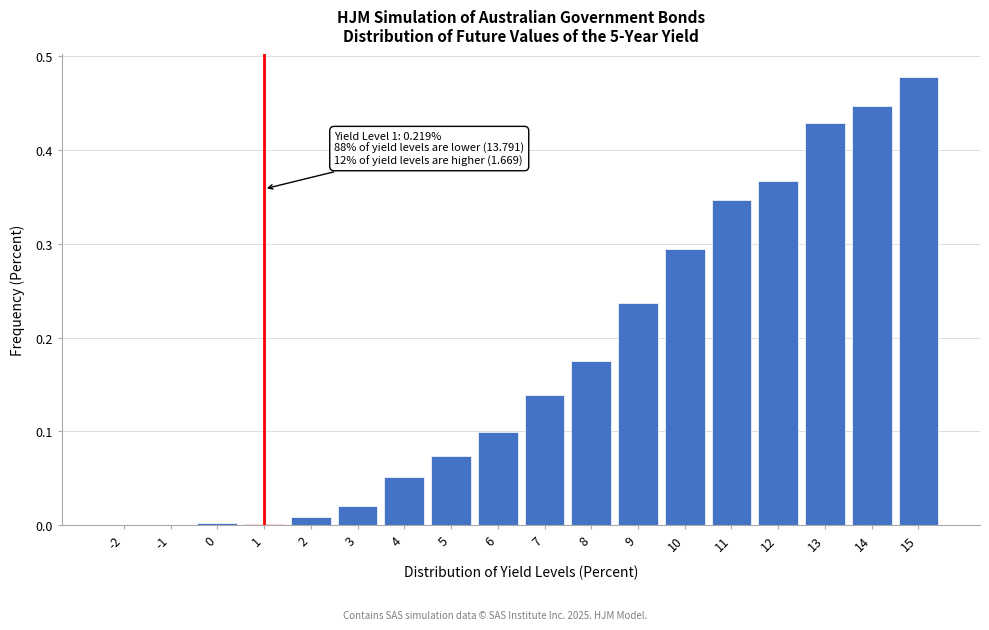

The value at 7 is 0.1. True or false?

True